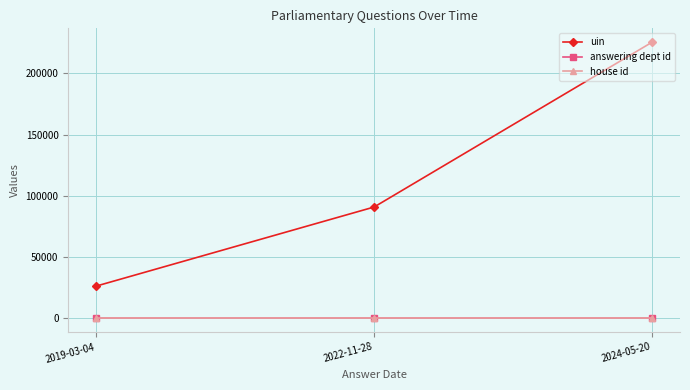

What is the value of the uin point at the 2nd from the left?

90869